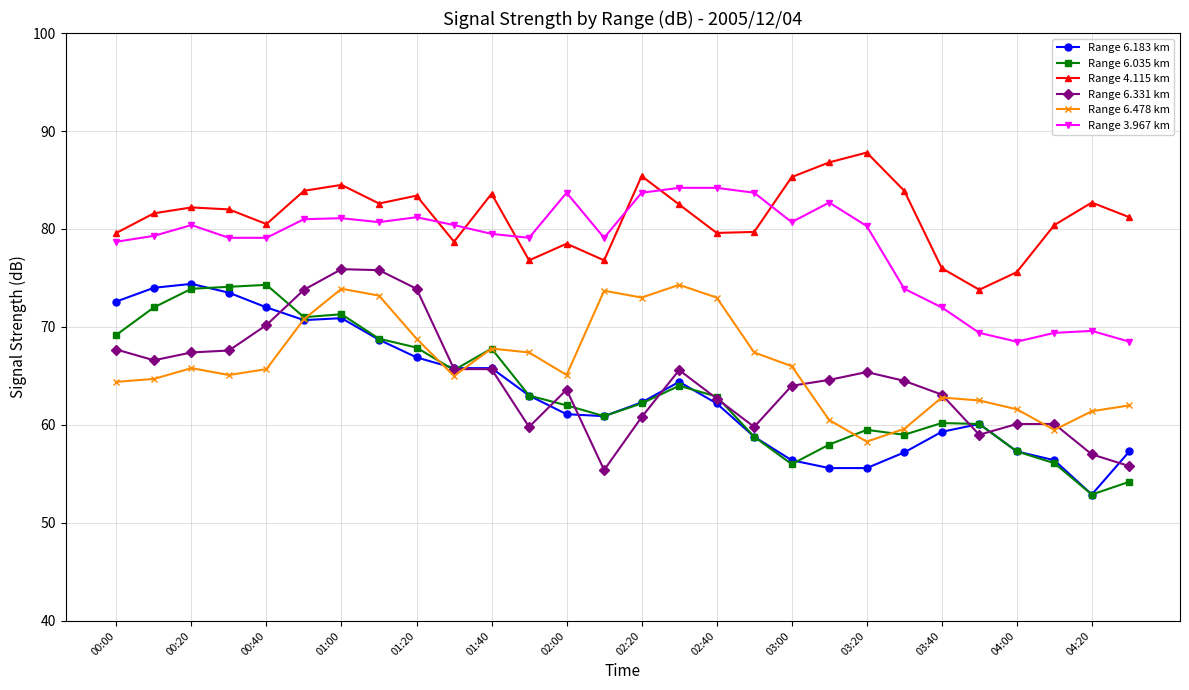

Which series has the largest total across all categories?

Range 4.115 km